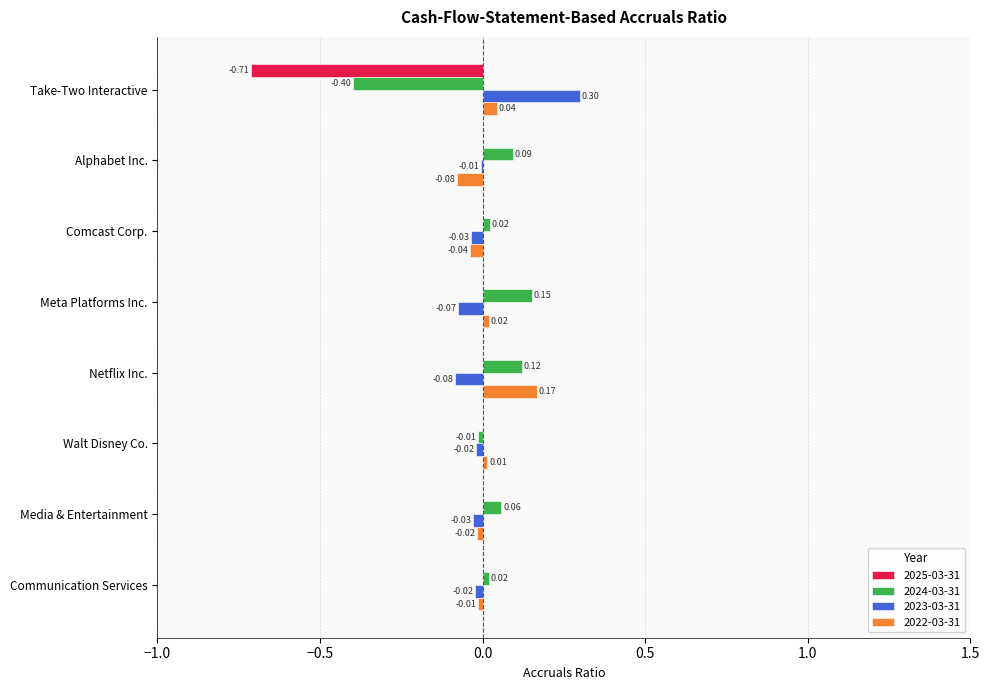

Between Take-Two Interactive and Netflix Inc., which series saw the biggest shift?

2025-03-31